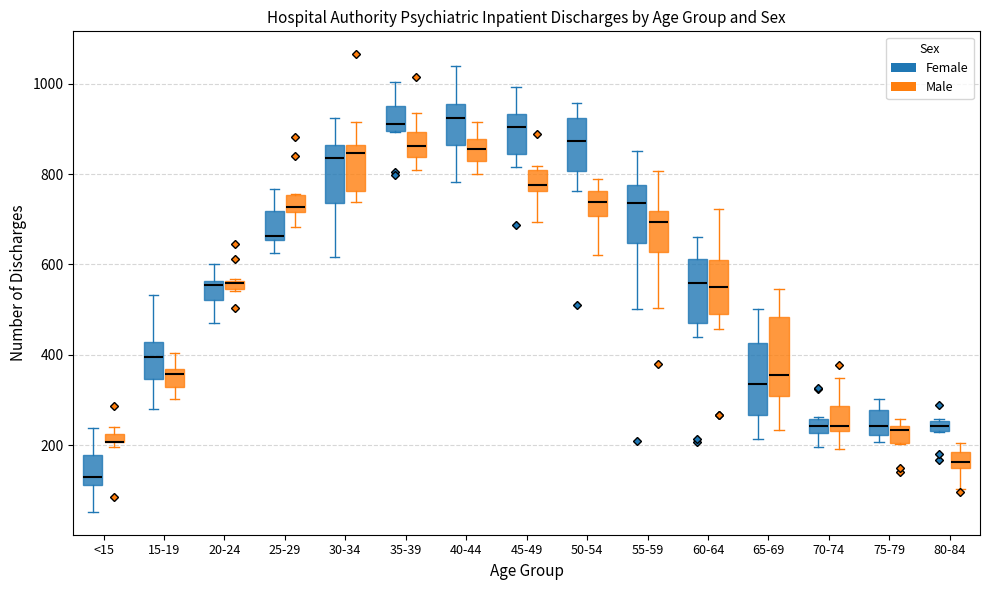

Where is the lower edge of the box for <15 (Male) on the y-axis? The values are not printed on the chart, so give them approximately, as read against the axis.

200